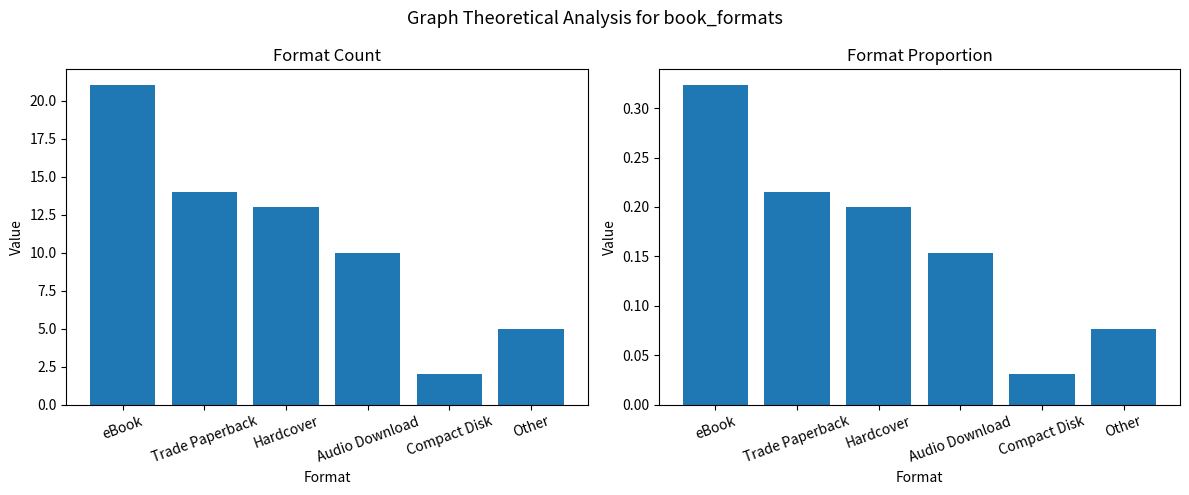

What is the difference between the second highest and minimum values in the Count series?

12.0